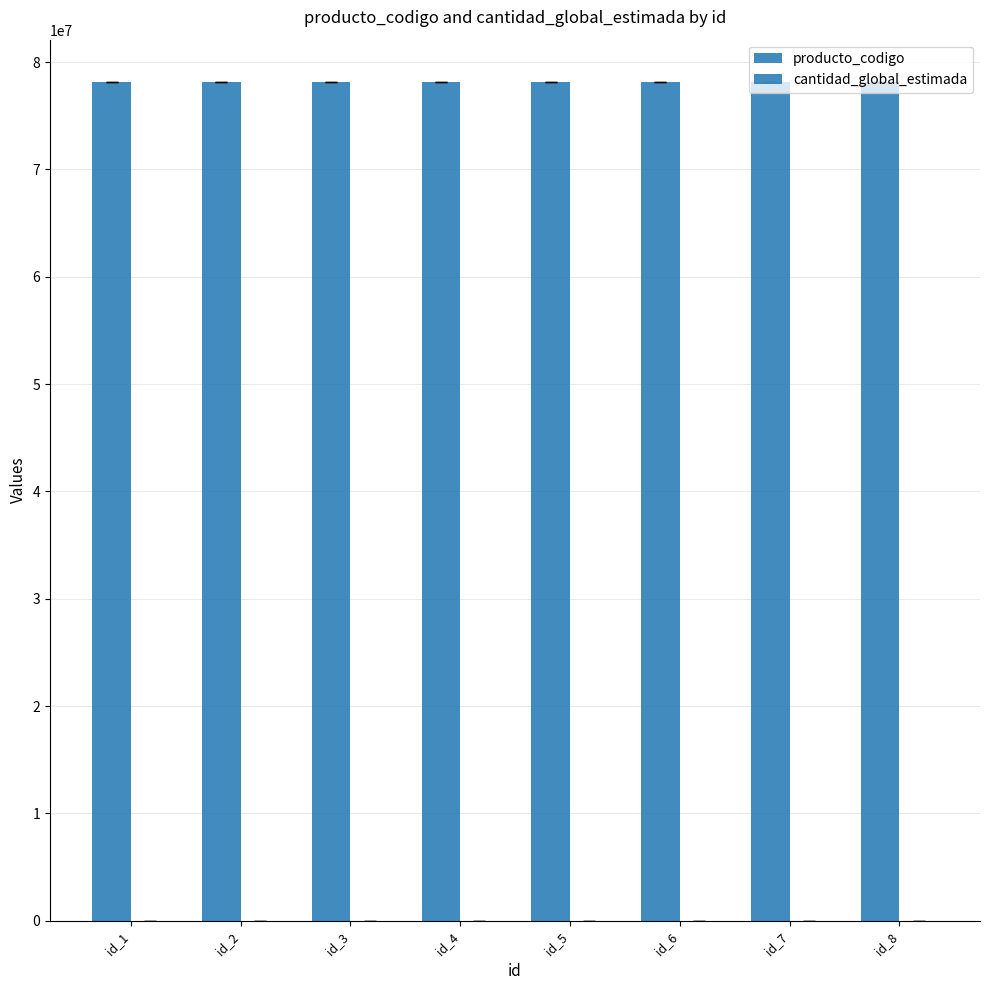

Is it true that cantidad_global_estimada equals 7 at id_6?

False